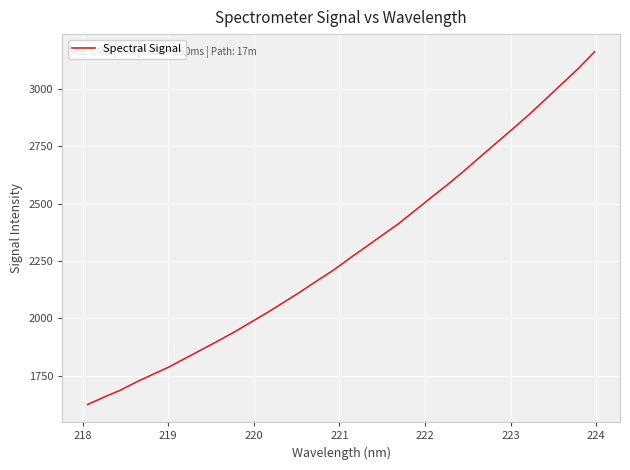

What is the minimum value shown in the chart?

1624.2